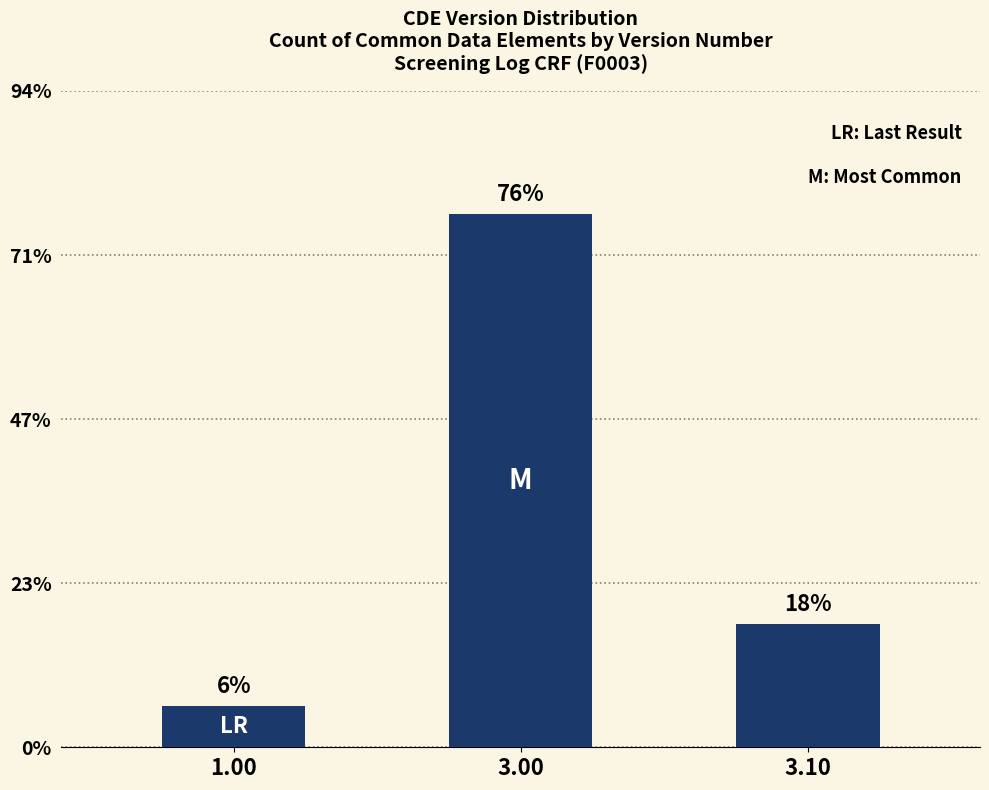

Are the bars horizontal?

No